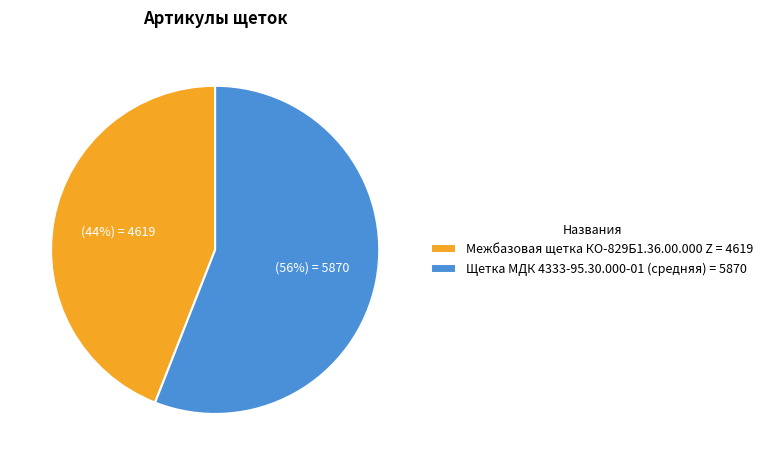

What is the majority slice?

Щетка МДК 4333-95.30.000-01 (средняя)